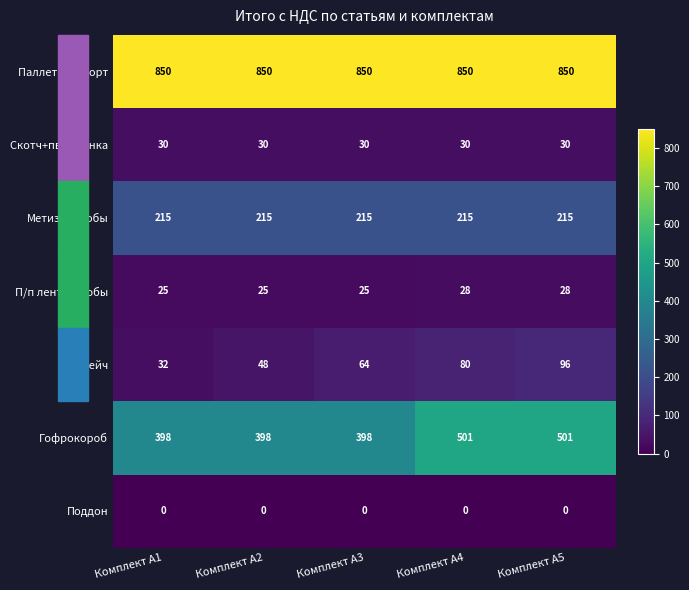

At Комплект А1, list the series in order from smallest to largest.

Поддон, П/п лента+скобы, Скотч+пвх пленка, Стрейч, Метизы+скобы, Гофрокороб, Паллетный борт